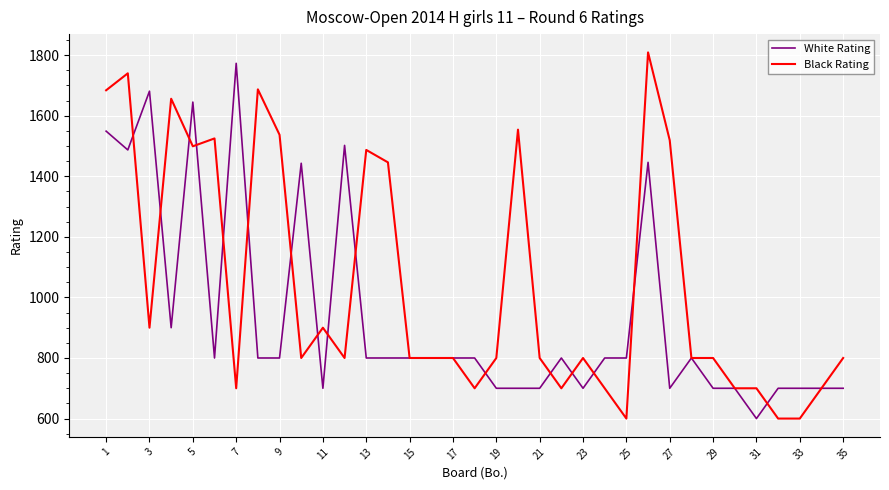

What is the highest value of the White Rating series?

1773